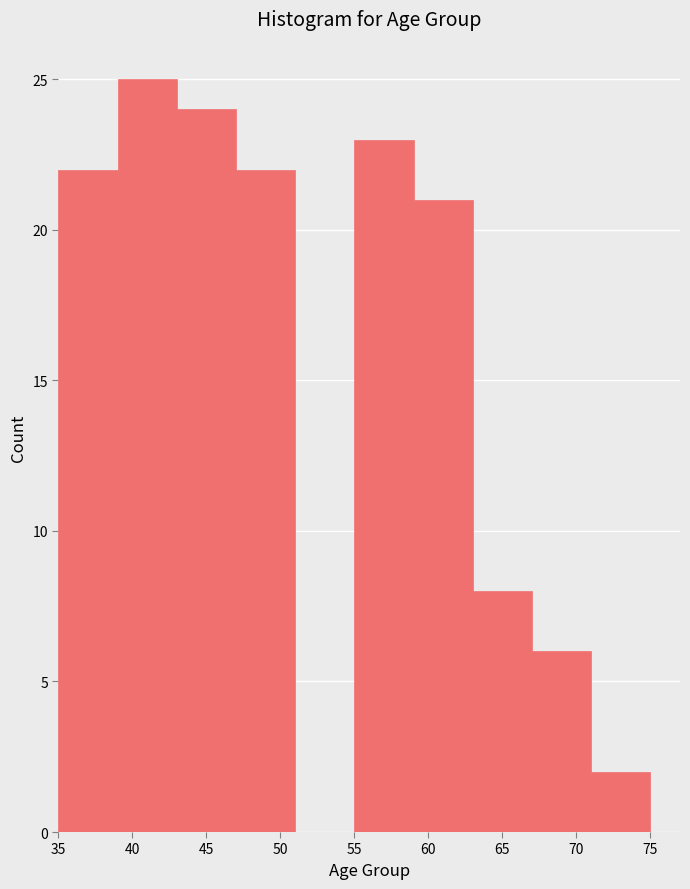

Over which range of the x-axis is the bar tallest?

39 to 43